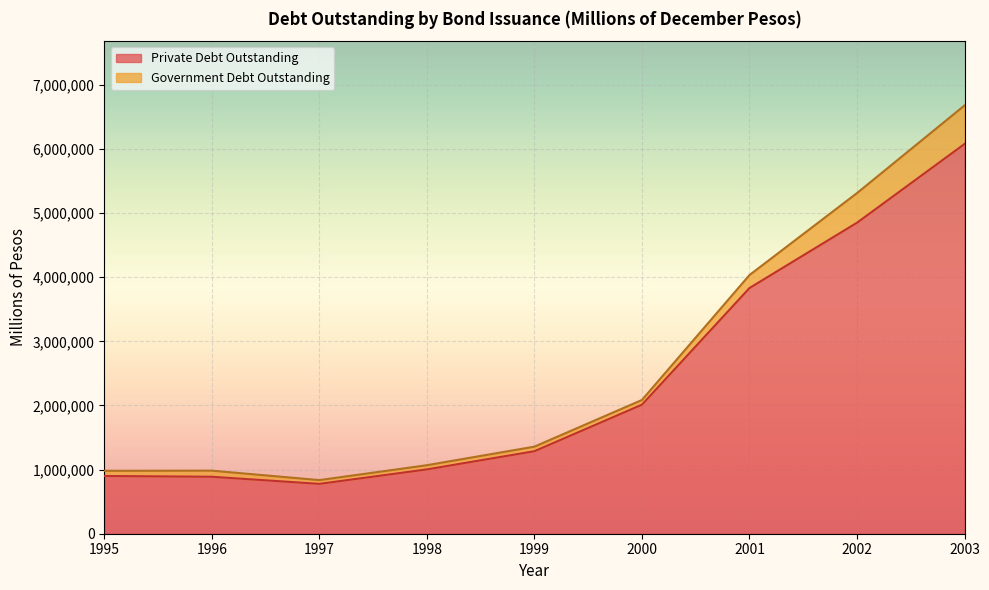

Approximately how many times larger is the value at 2003 compared to 1996?

6.8